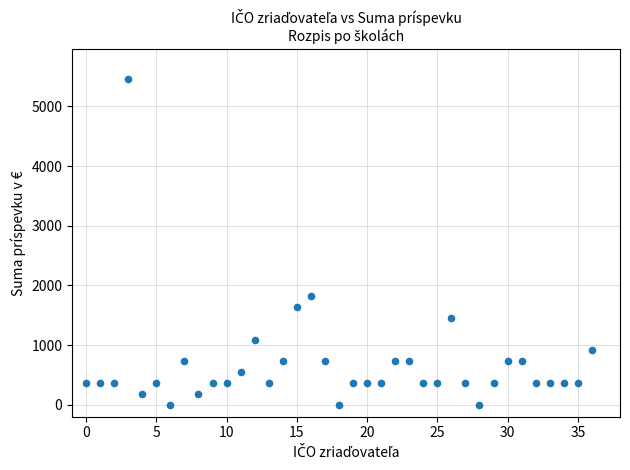

What Y value in the scatter plot is closest to 2730?

1820